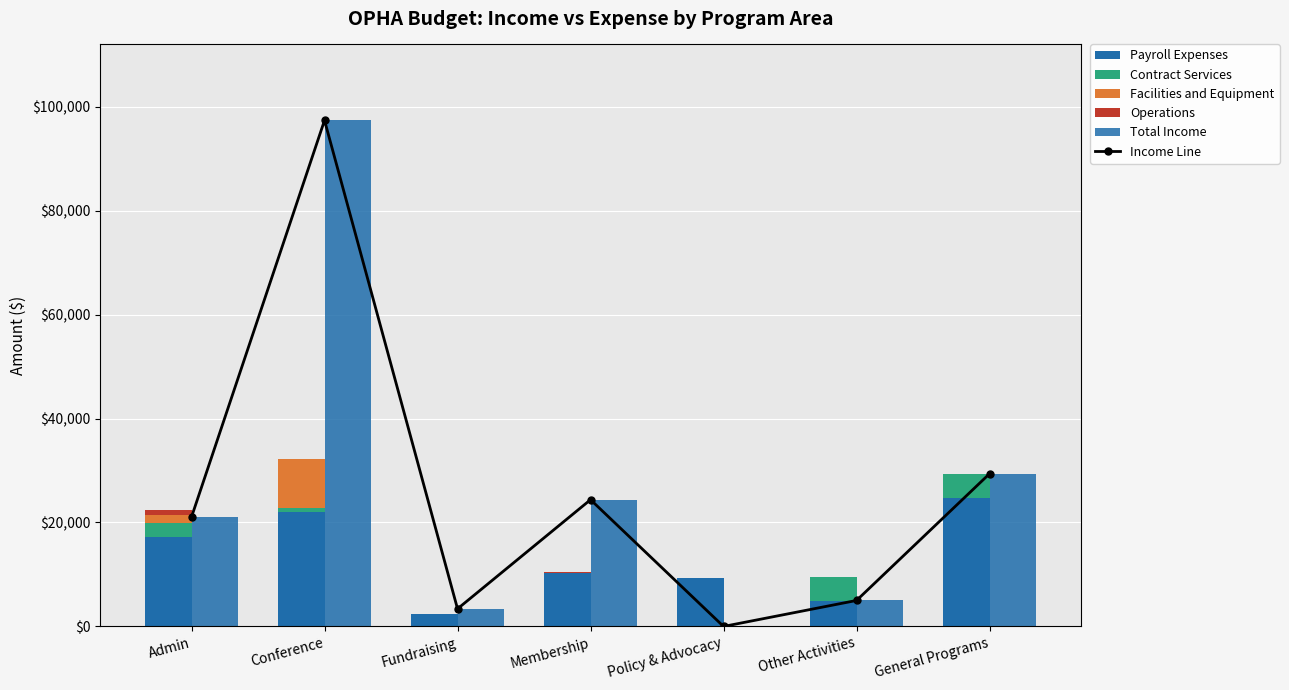

What is the difference between the Facilities and Equipment values at Other Activities and Conference?

9360.0